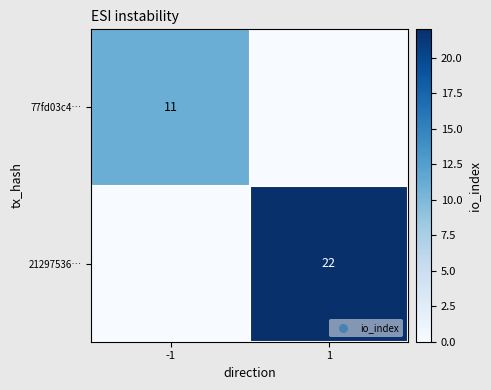

True or false: 77fd03c4… has a value of 5 at -1.

False